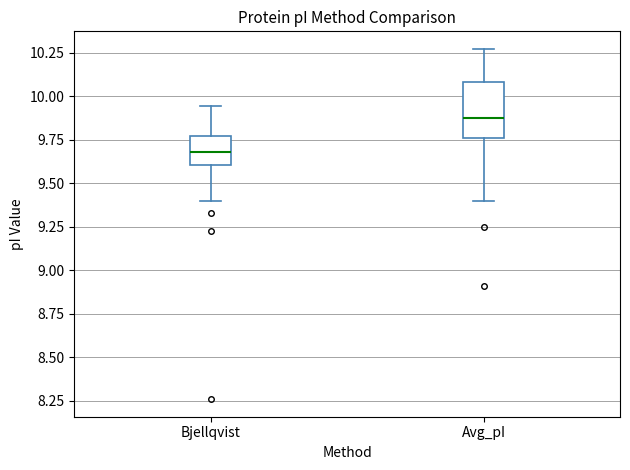

Reading left to right, transcribe this box plot: for each box, give where its median line is, the range the box spans, and where its two whiskers end, as read against the y-axis. The values are not printed on the chart, so give them approximately, as read against the axis.

Bjellqvist: median 9.70, box 9.60 to 9.75, whiskers 9.40 to 9.95
Avg_pI: median 9.90, box 9.75 to 10.10, whiskers 9.40 to 10.25